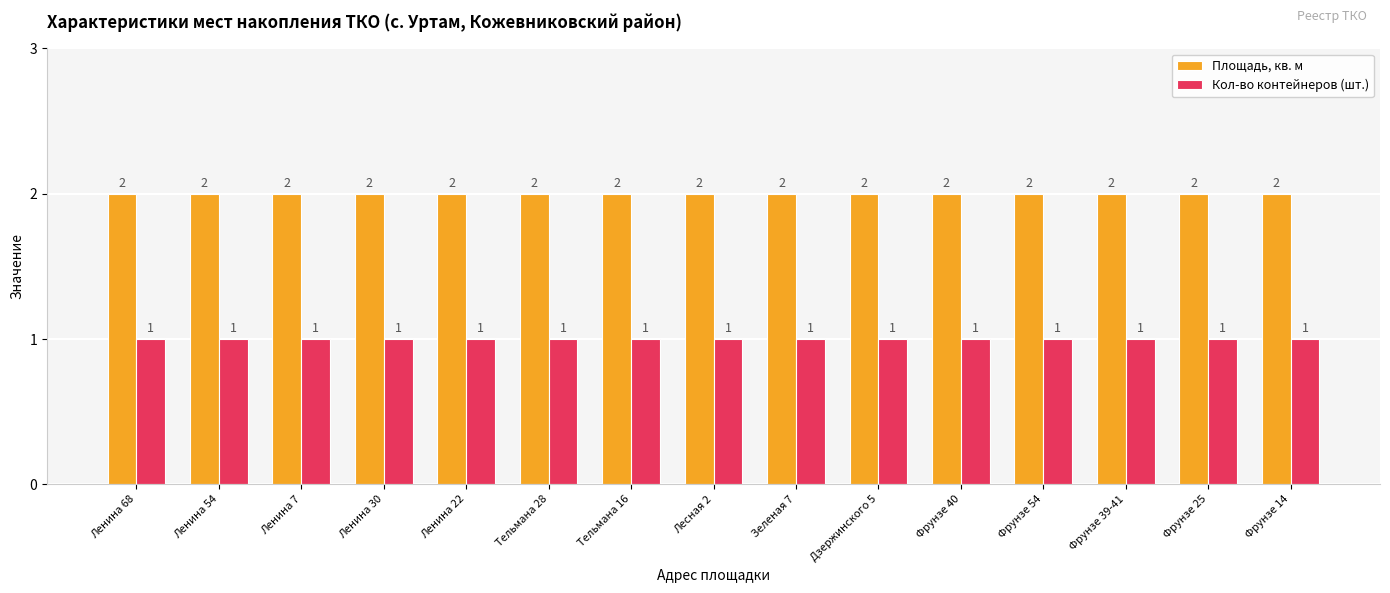

Is the value of Кол-во контейнеров (шт.) at Ленина 7 greater than the value of Площадь, кв. м at Фрунзе 40?

No